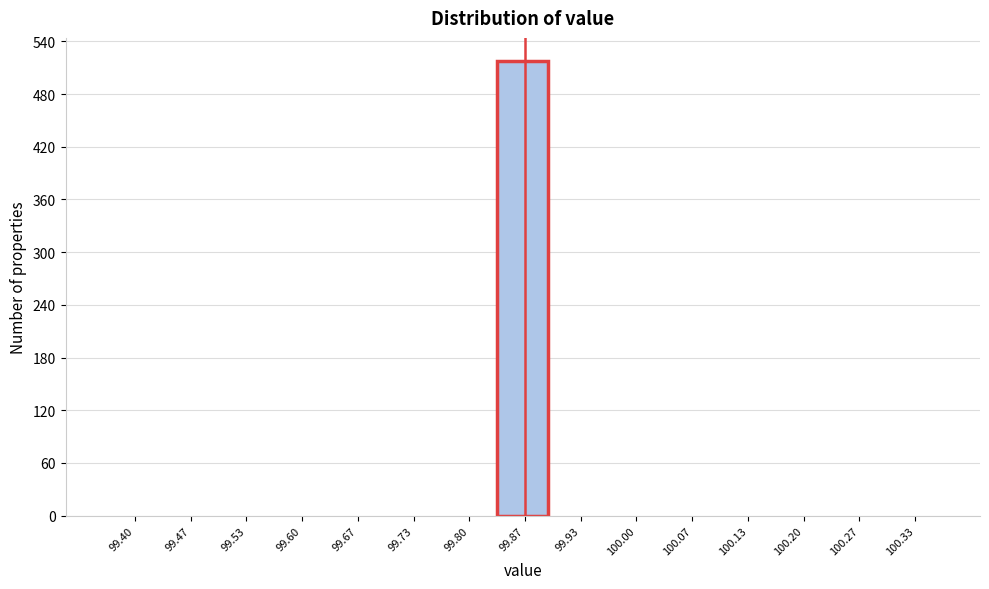

Reading left to right, what are all the values shown in this chart?

99.40=0	99.47=0	99.53=0	99.60=0	99.67=0	99.73=0	99.80=0	99.87=518	99.93=0	100.00=0	100.07=0	100.13=0	100.20=0	100.27=0	100.33=0